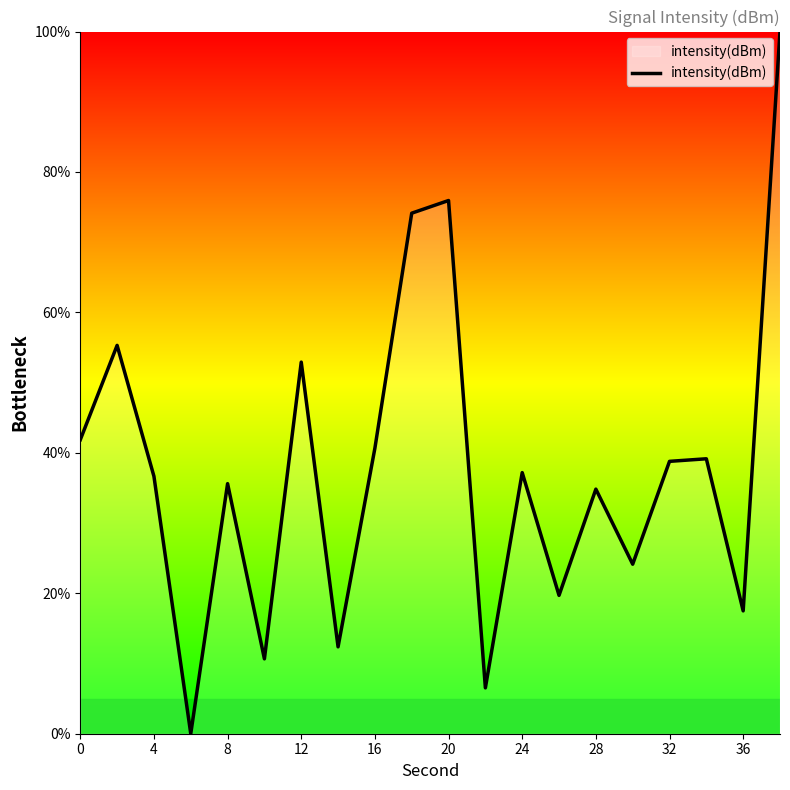

What is the greatest value displayed?

100.0